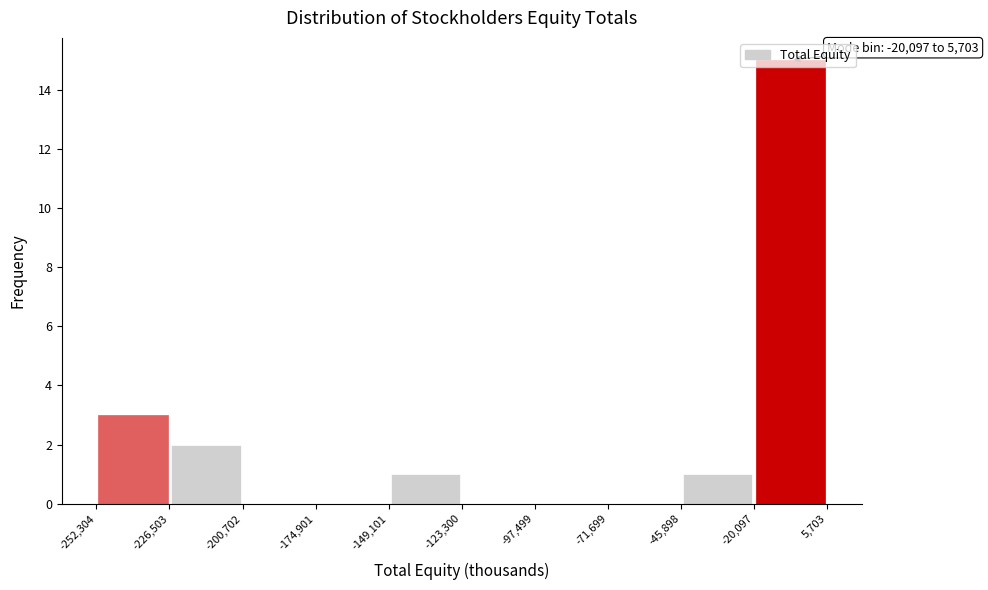

Over which range of the x-axis is the bar tallest?

-20,097 to 5,703